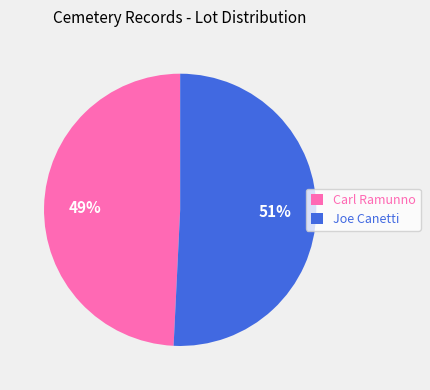

To the nearest percent, what portion does Carl Ramunno represent?

49%